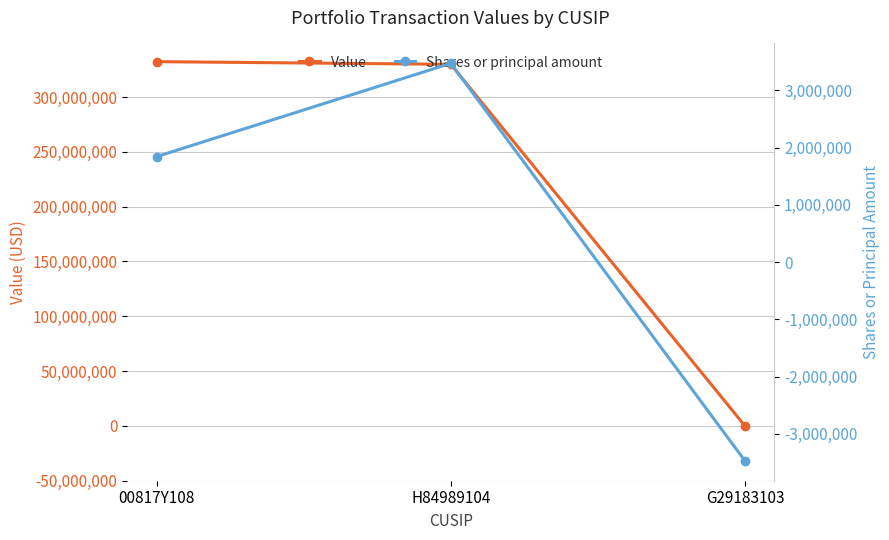

Is this an area chart (filled region under the line)?

No